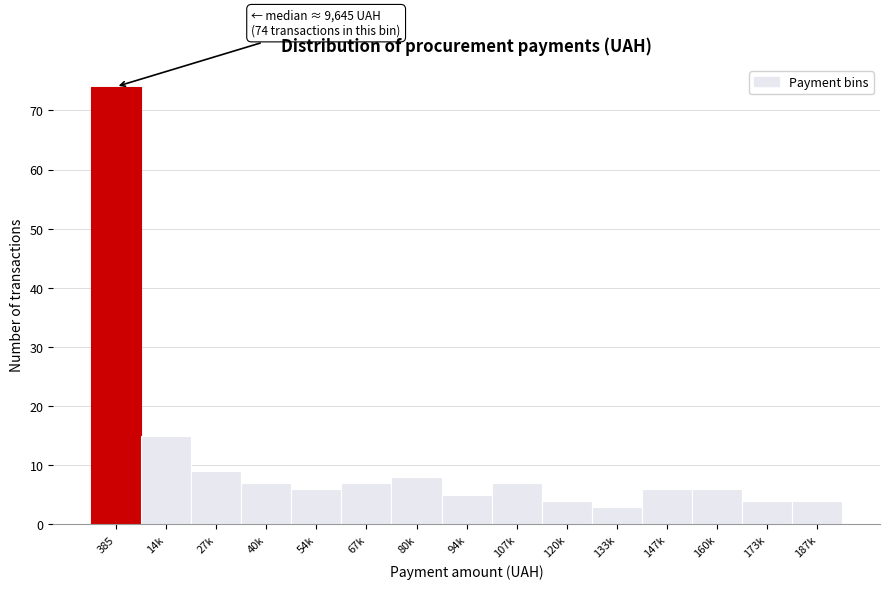

Reading left to right, transcribe all the data shown in this chart.

74	15	9	7	6	7	8	5	7	4	3	6	6	4	4